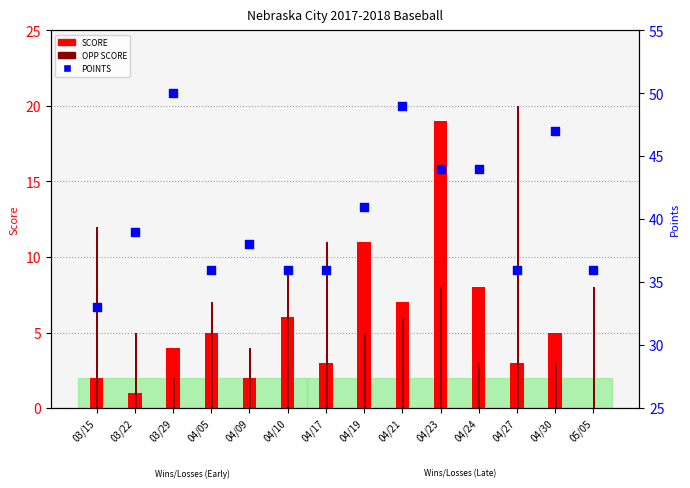

At how many categories does at least one series exceed 31?

14